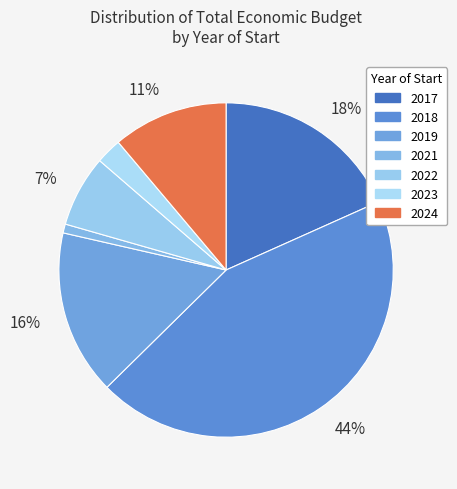

How many slices are in this pie chart?

7